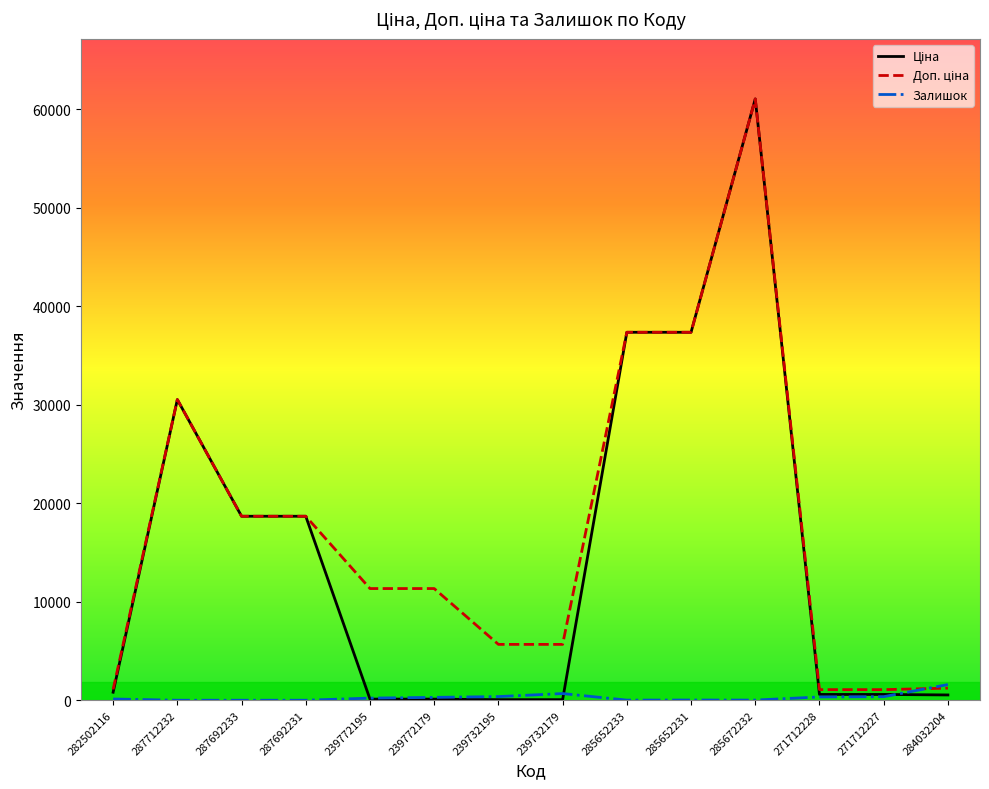

At which category is the sum across all series the highest?

285672232